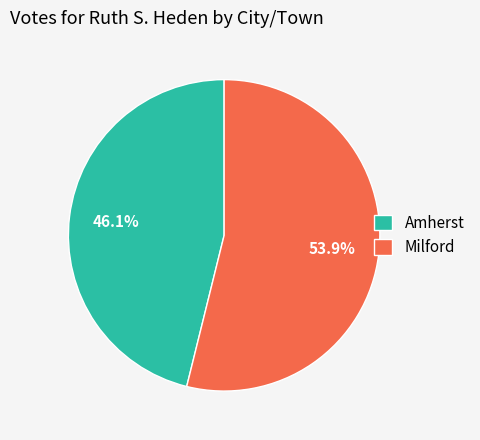

To the nearest percent, what portion does Milford represent?

54%